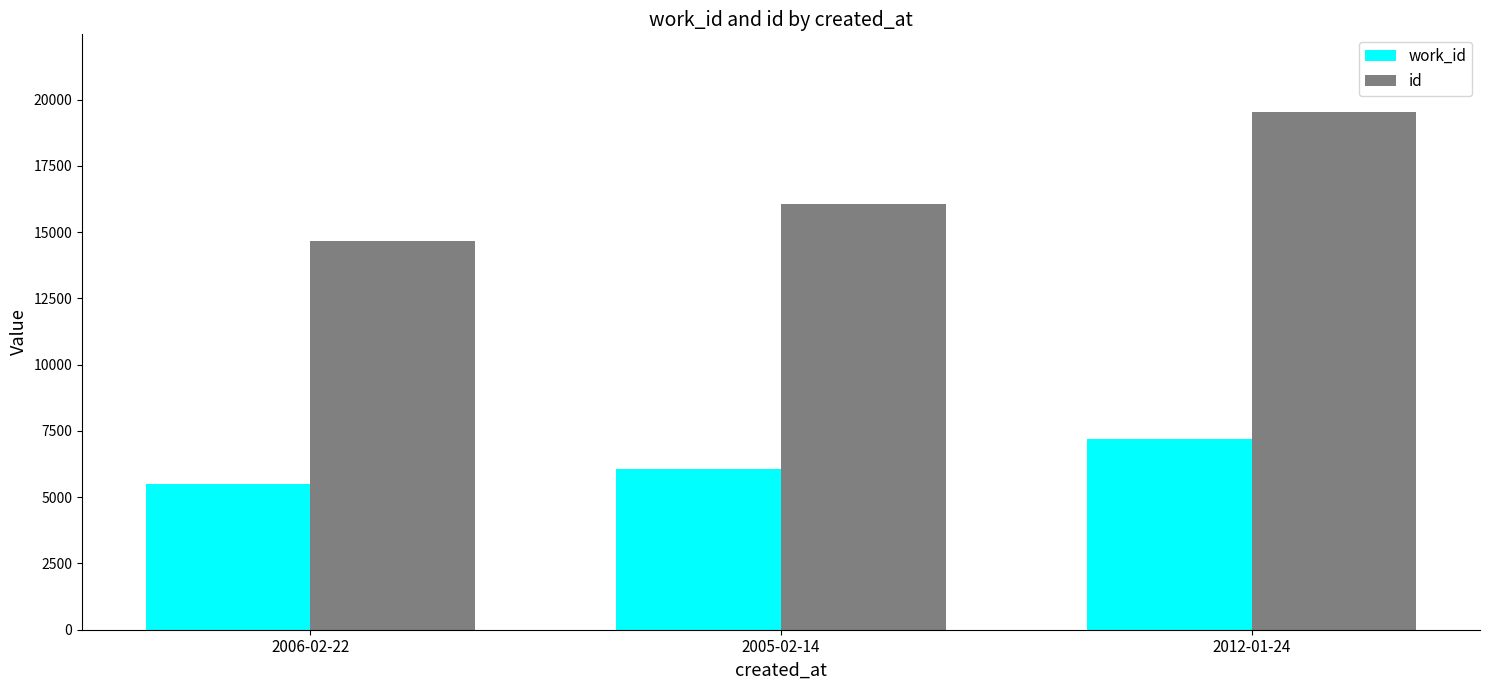

What is the smallest value displayed?

5480